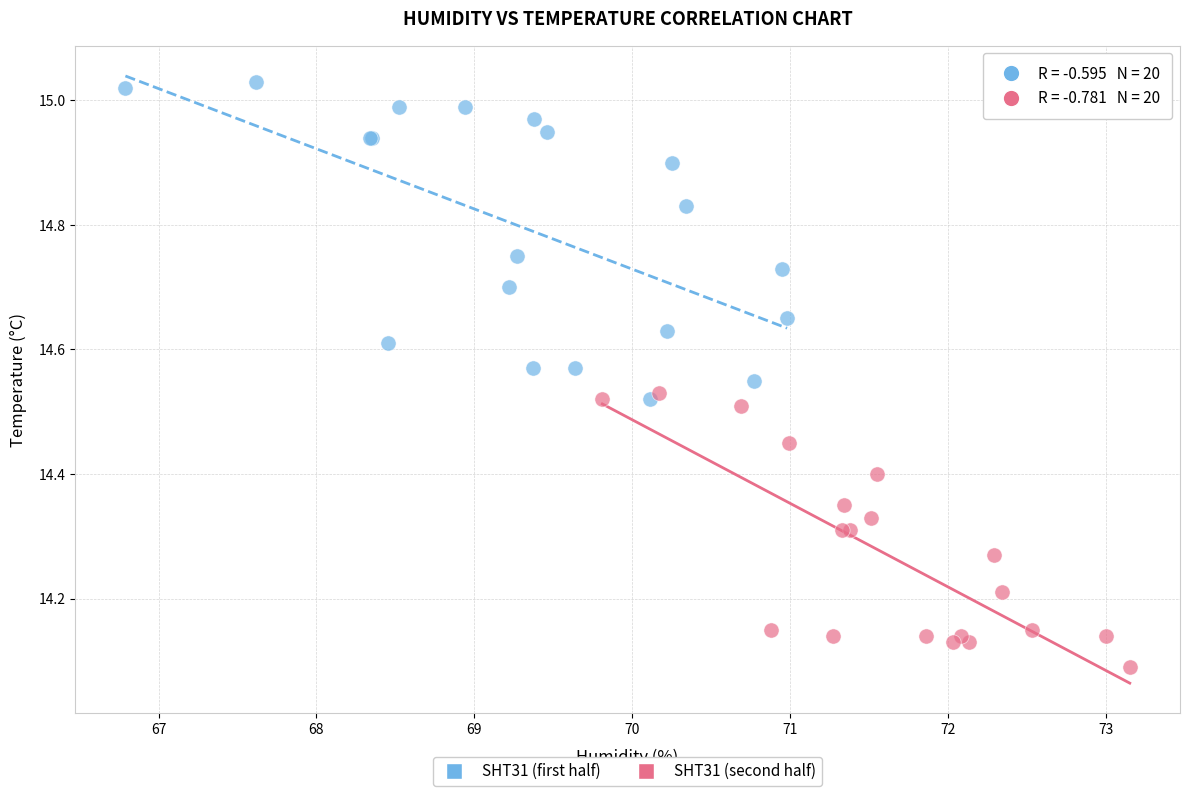

Which series reaches the maximum Y coordinate?

SHT31 (first half)